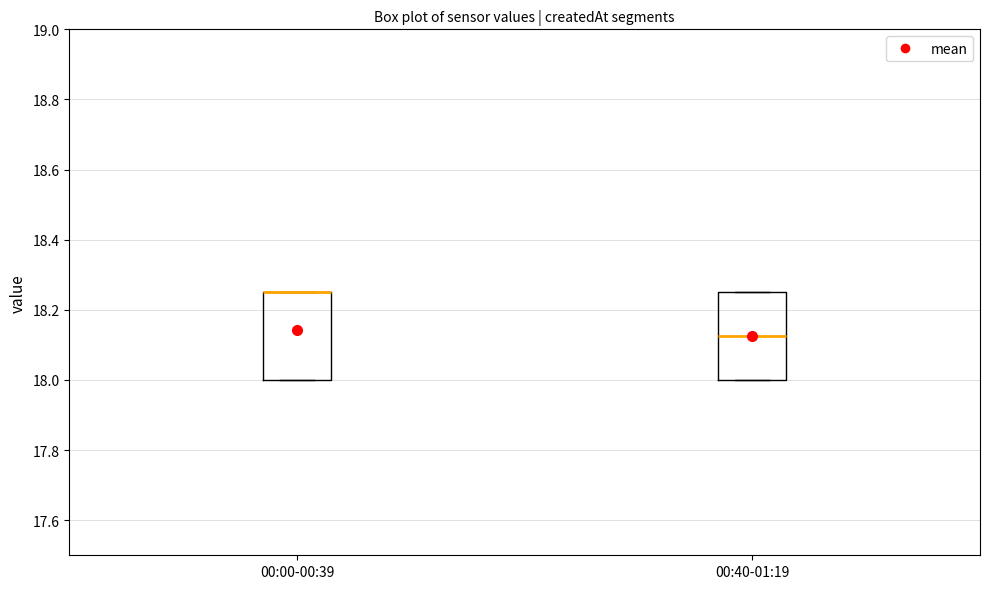

Reading left to right, transcribe this box plot: for each box, give where its median line is, the range the box spans, and where its two whiskers end, as read against the y-axis. The values are not printed on the chart, so give them approximately, as read against the axis.

00:00-00:39: median 18.26 (drawn on the box's upper edge), box 18.00 to 18.26, whiskers 18.00 to 18.26
00:40-01:19: median 18.12, box 18.00 to 18.26, whiskers 18.00 to 18.26